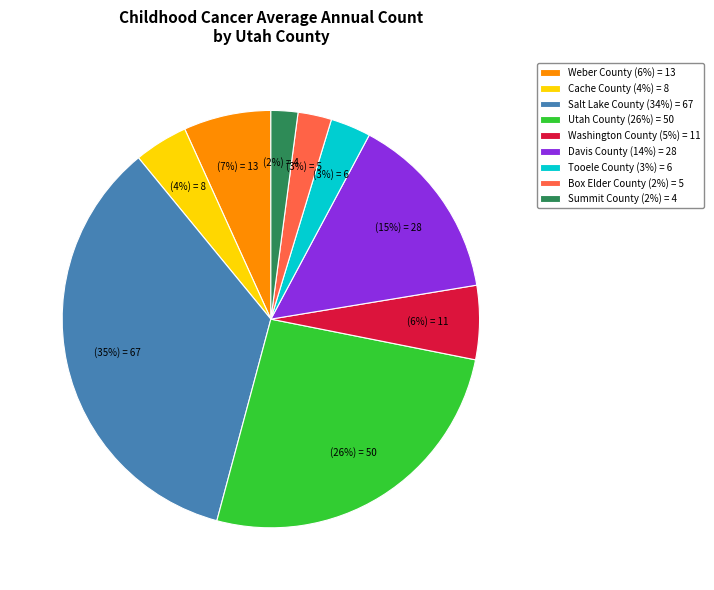

Is it true that Box Elder County is 3% of the pie?

True